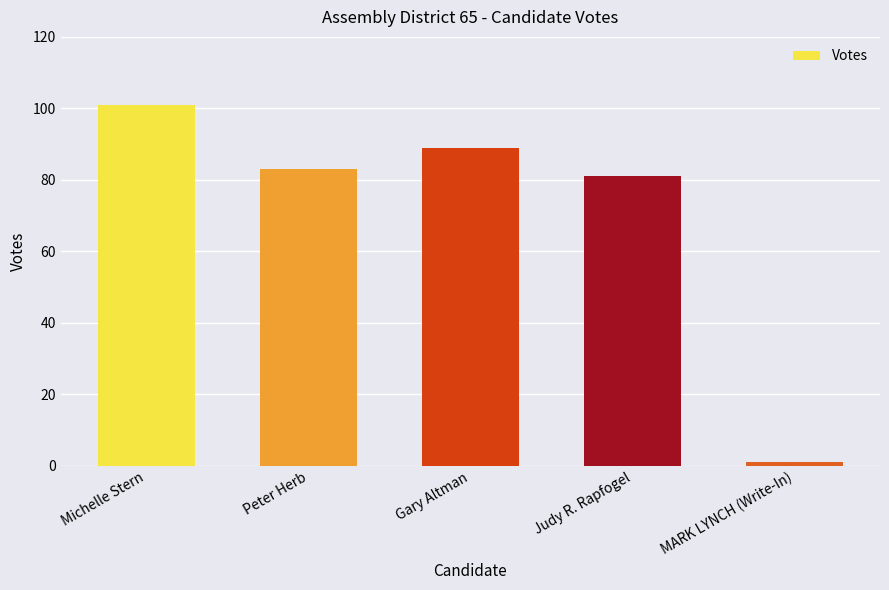

What is the label of the 2nd bar from the right?

Judy R. Rapfogel